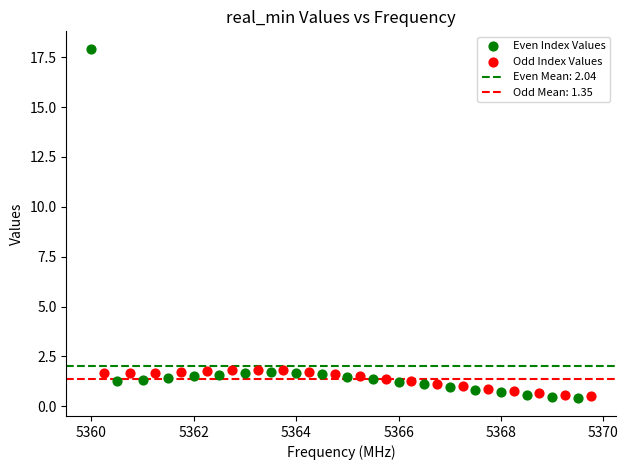

Which series reaches the maximum Y coordinate?

Even Index Values